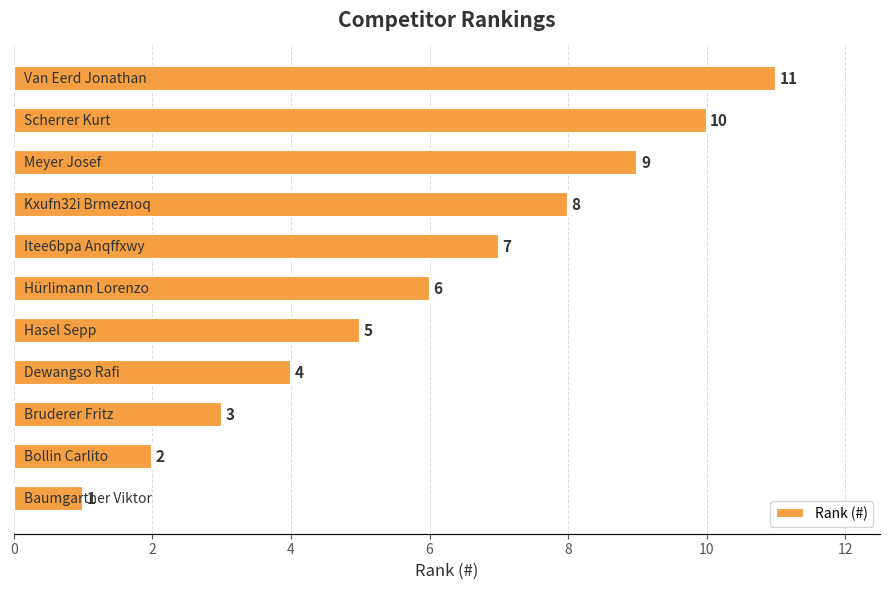

How many values are between 3 and 9?

7